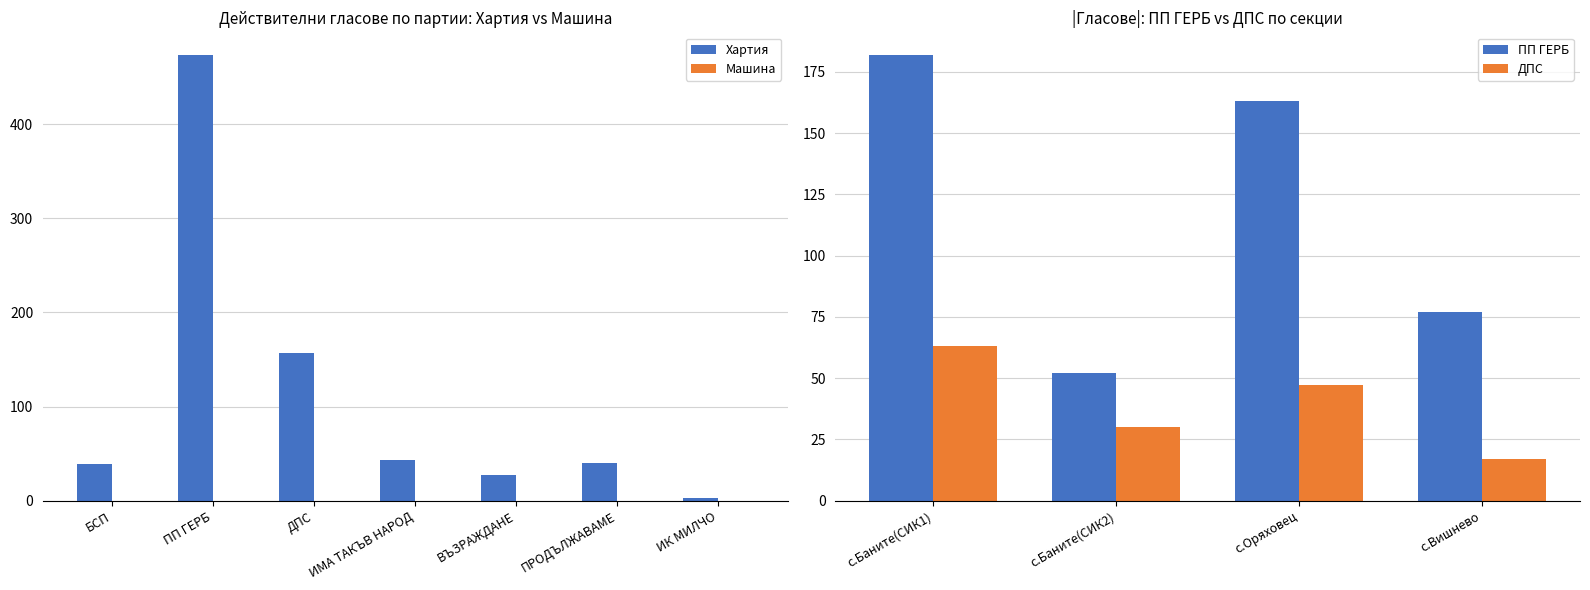

At which label does Хартия reach its minimum?

ИК МИЛЧО